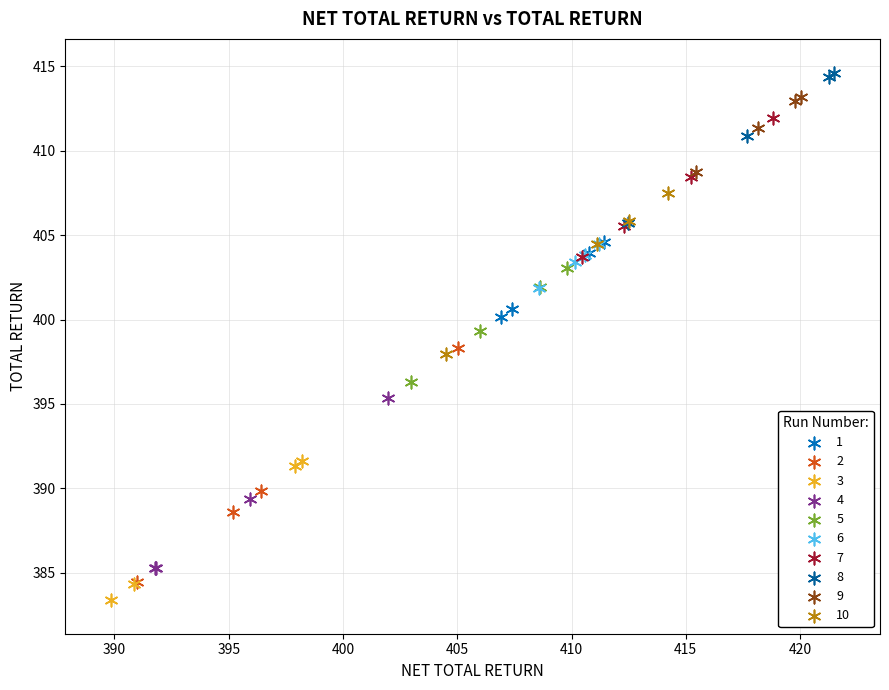

Which series contains the lowest Y value?

3